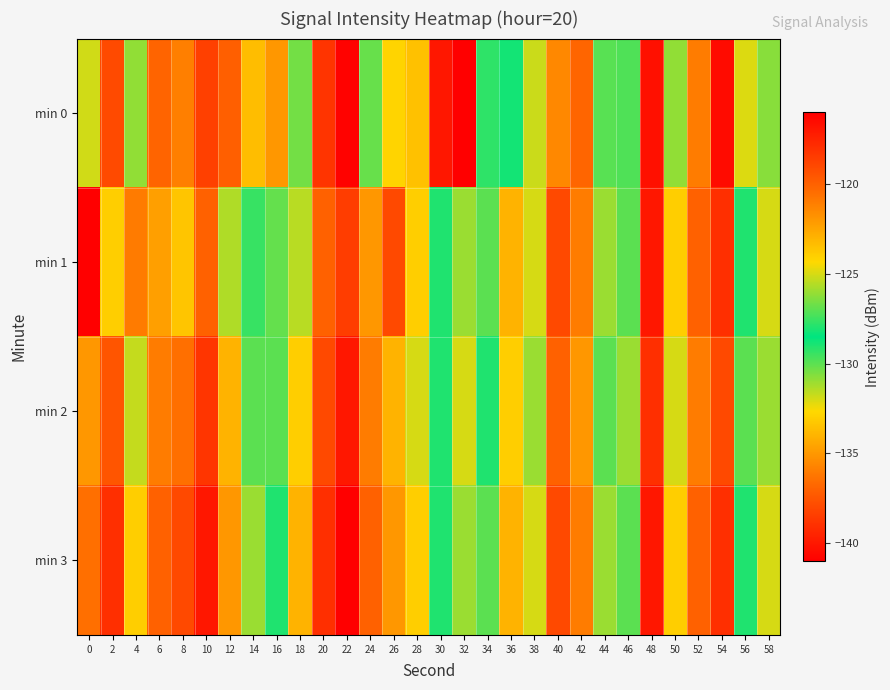

Reading left to right, transcribe all the data shown in this chart.

min 0: 0=-131.9	2=-119.0	4=-126.1	6=-120.1	8=-121.1	10=-118.7	12=-119.9	14=-133.6	16=-122.0	18=-126.6	20=-118.2	22=-116.1	24=-126.8	26=-124.2	28=-123.5	30=-140.0	32=-141.0	34=-129.2	36=-128.2	38=-125.2	40=-121.4	42=-120.2	44=-129.9	46=-129.8	48=-116.7	50=-126.2	52=-121.0	54=-116.5	56=-132.1	58=-126.3
min 1: 0=-116.0	2=-124.0	4=-121.0	6=-122.3	8=-123.6	10=-120.0	12=-125.7	14=-127.6	16=-130.2	18=-125.5	20=-120.0	22=-118.5	24=-122.0	26=-119.0	28=-124.0	30=-128.0	32=-131.0	34=-127.0	36=-123.0	38=-125.0	40=-119.0	42=-121.0	44=-126.0	46=-130.0	48=-117.0	50=-124.0	52=-120.0	54=-118.0	56=-129.0	58=-125.0
min 2: 0=-122.0	2=-119.5	4=-125.3	6=-121.0	8=-120.5	10=-118.2	12=-123.0	14=-127.0	16=-130.0	18=-124.0	20=-119.0	22=-117.0	24=-121.0	26=-123.0	28=-125.0	30=-129.0	32=-132.0	34=-128.0	36=-124.0	38=-126.0	40=-120.0	42=-122.0	44=-127.0	46=-131.0	48=-118.0	50=-125.0	52=-121.0	54=-119.0	56=-130.0	58=-126.0
min 3: 0=-120.5	2=-118.0	4=-124.0	6=-120.0	8=-119.0	10=-117.0	12=-122.0	14=-126.0	16=-129.0	18=-123.0	20=-118.0	22=-116.0	24=-120.0	26=-122.0	28=-124.0	30=-128.0	32=-131.0	34=-127.0	36=-123.0	38=-125.0	40=-119.0	42=-121.0	44=-126.0	46=-130.0	48=-117.0	50=-124.0	52=-120.0	54=-118.0	56=-129.0	58=-125.0